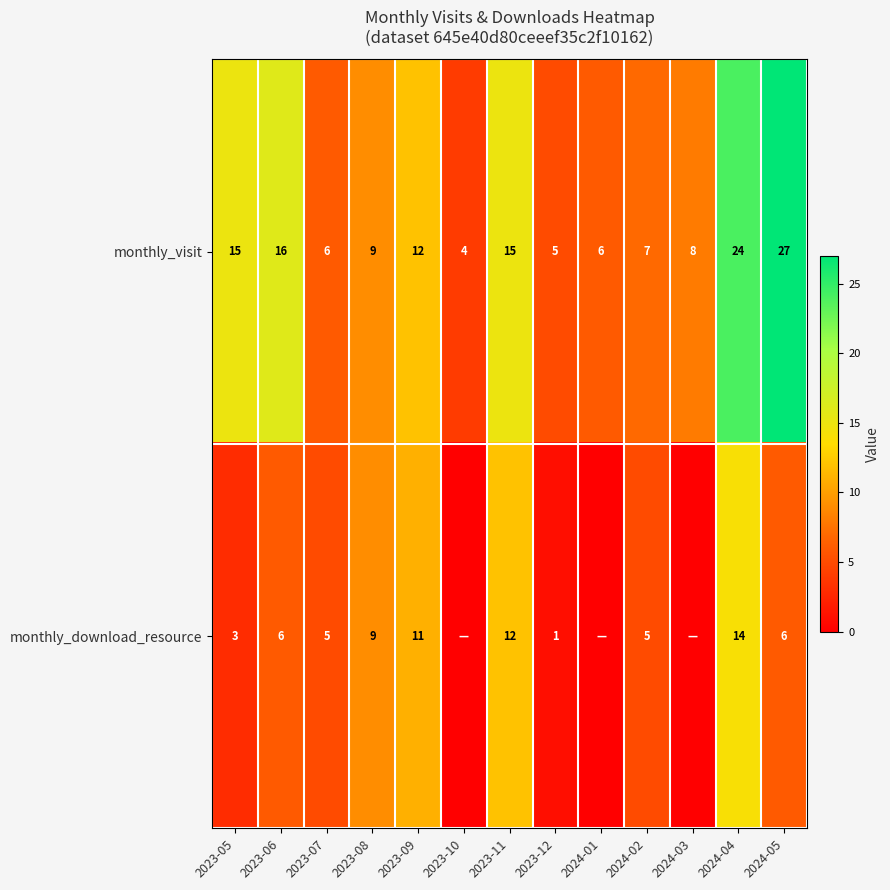

At which category is the sum across all series the highest?

2024-04